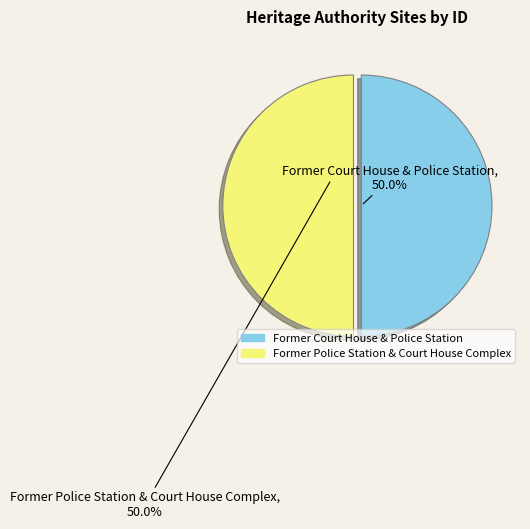

What is the ratio of the value at Former Court House & Police Station to the value at Former Police Station & Court House Complex?

1.0